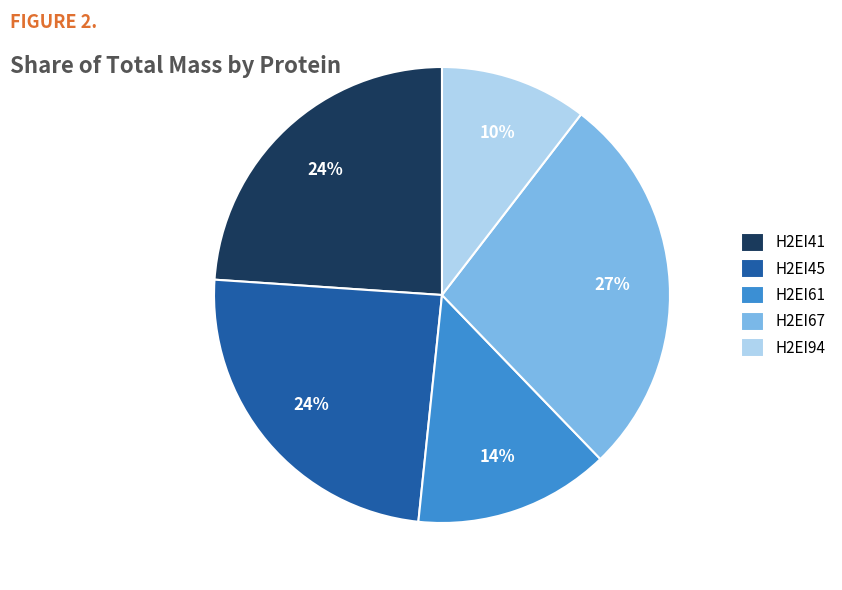

Count the number of slices in the pie.

5